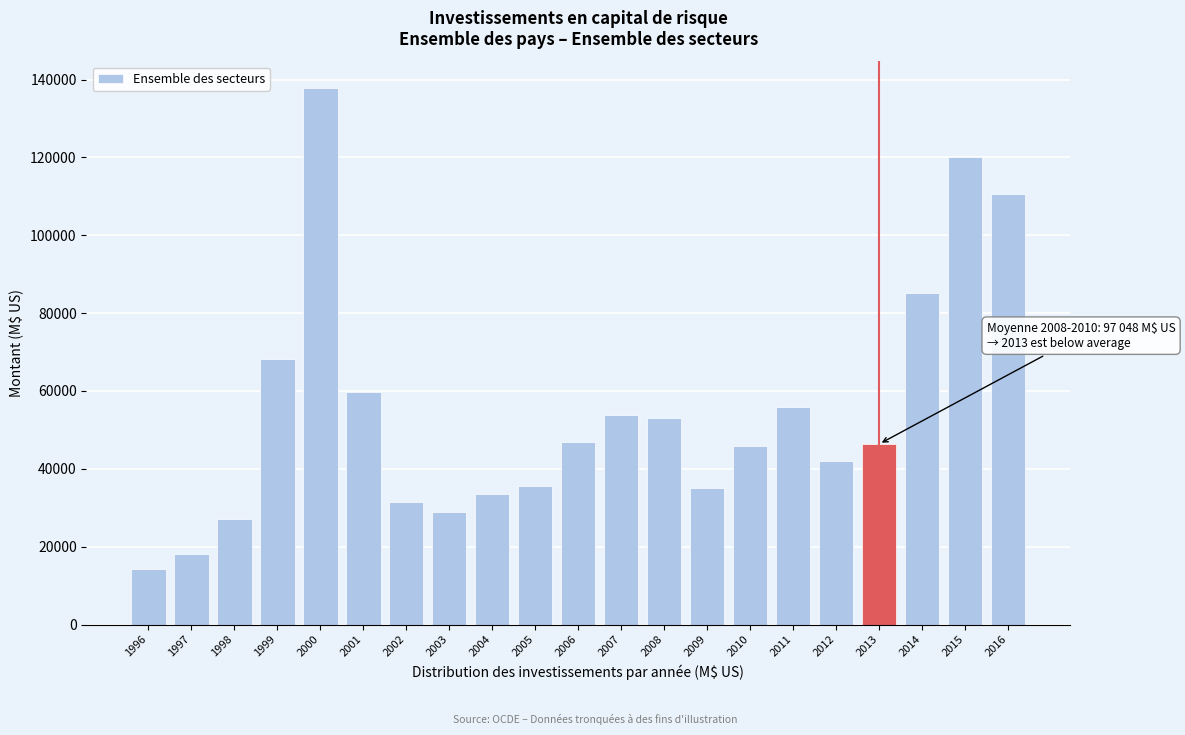

What is the approximate value at 2005?

35677.7